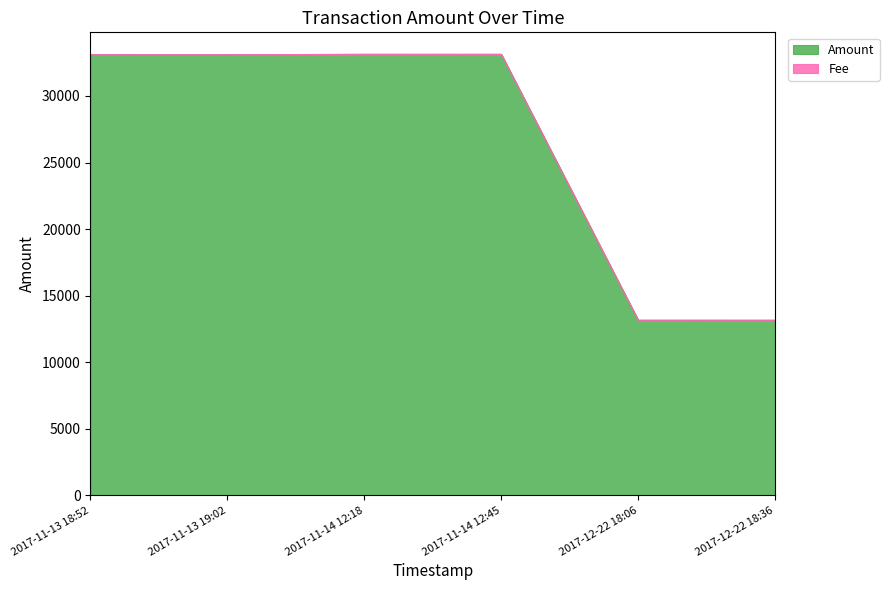

Reading left to right, transcribe all the data shown in this chart.

2017-11-13 18:52=33101.0	2017-11-13 19:02=33100.0	2017-11-14 12:18=33125.3	2017-11-14 12:45=33124.3	2017-12-22 18:06=13147.0	2017-12-22 18:36=13146.0